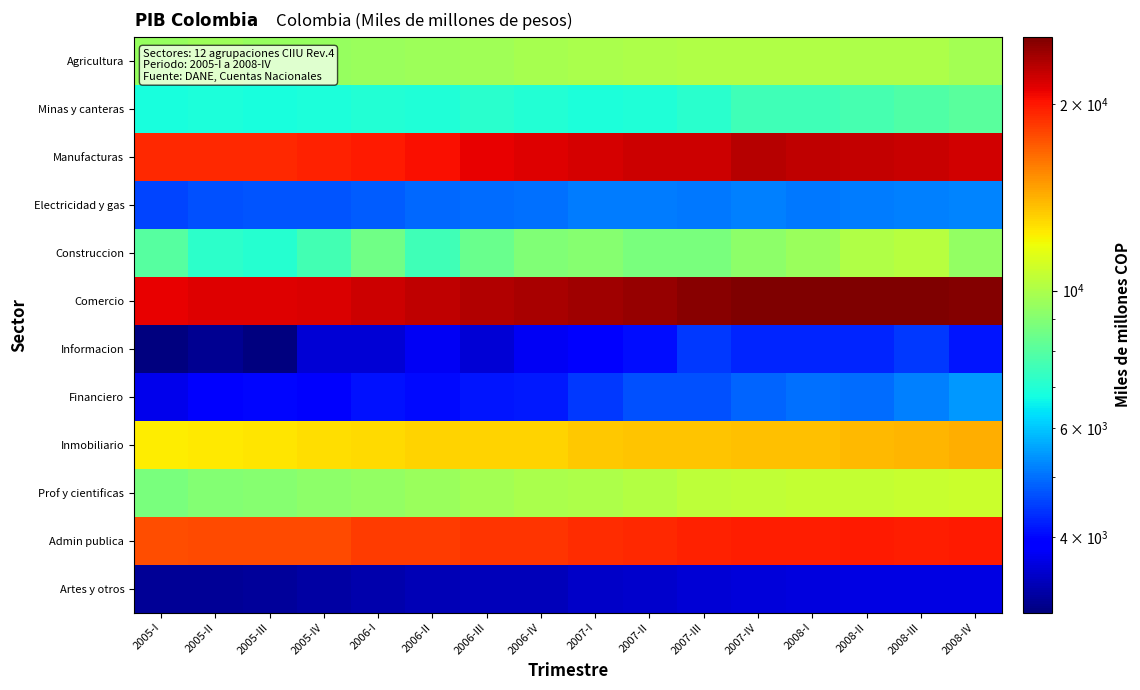

Which series has the largest total across all categories?

Comercio